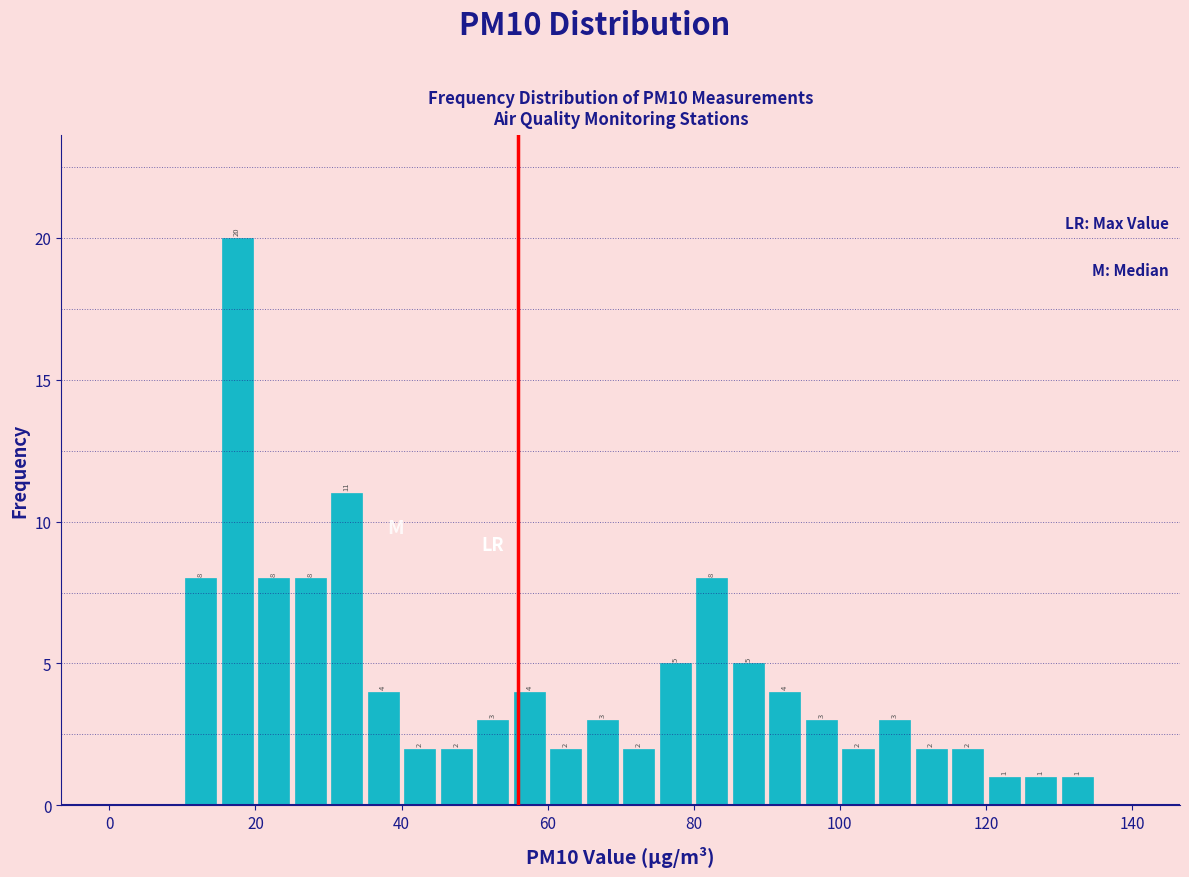

Read against the x-axis, roughly where is the centre of the tallest bar?

18